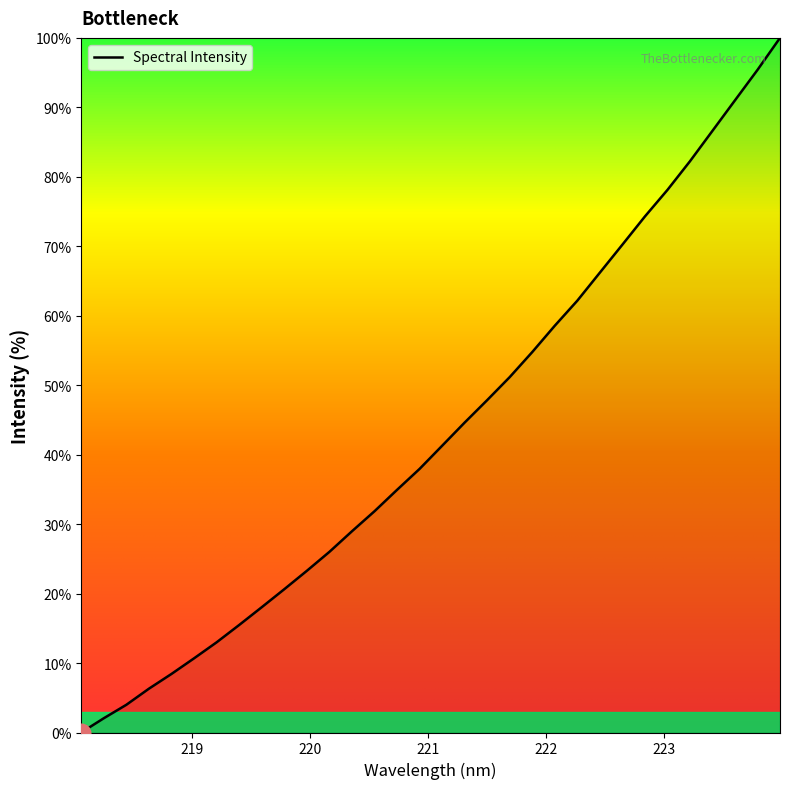

What is the difference between the maximum and minimum values?

100.0